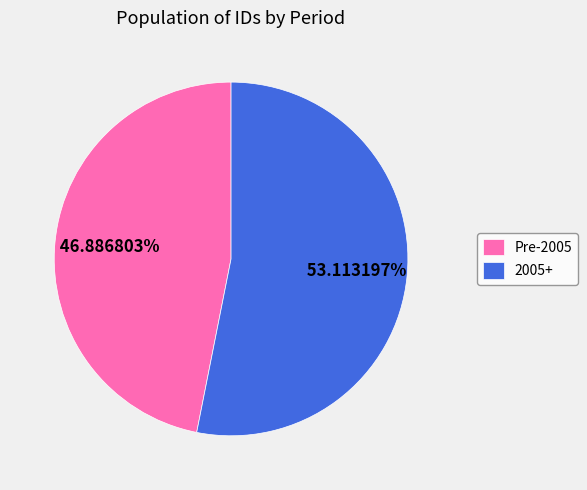

Which slice is the smallest?

Pre-2005